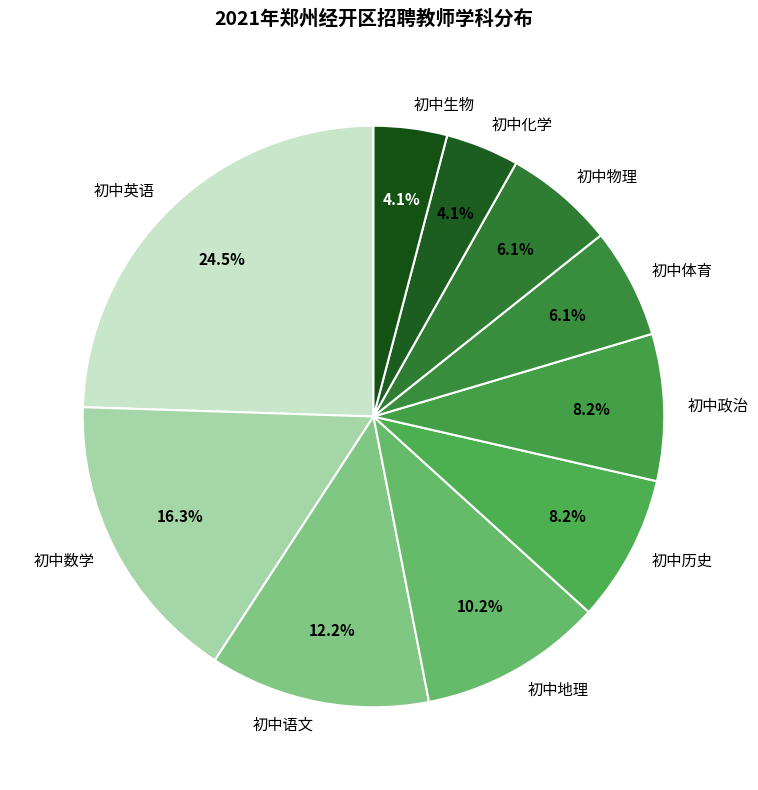

Does 初中地理 account for over 50% of the chart?

No